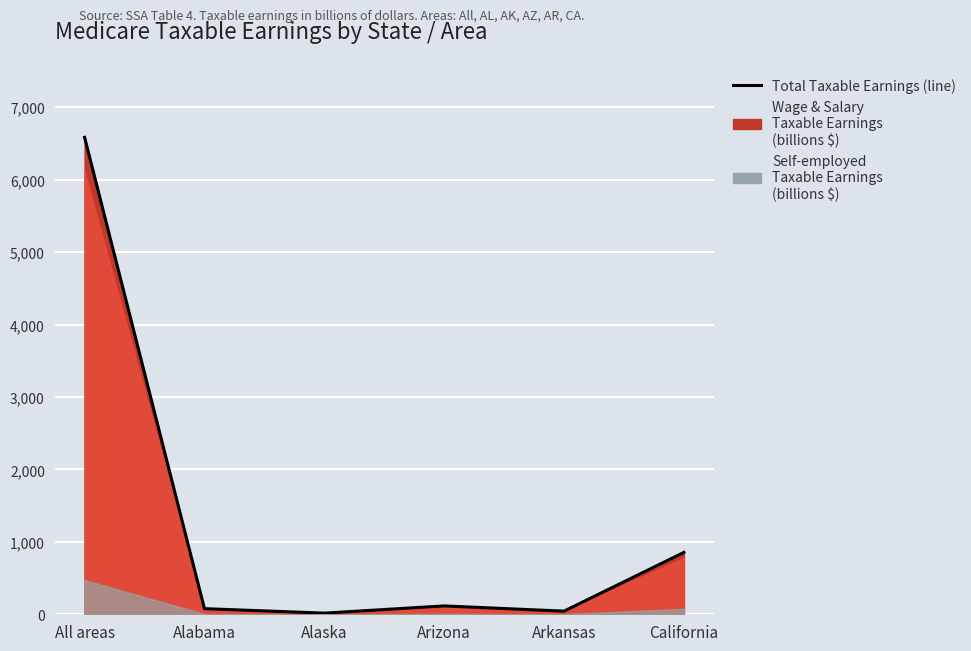

Rank the categories by value from highest to lowest.

All areas, California, Arizona, Alabama, Arkansas, Alaska